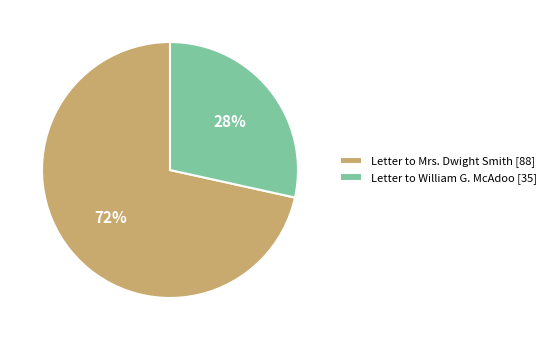

Rank the categories by value from lowest to highest.

Letter to William G. McAdoo [35], Letter to Mrs. Dwight Smith [88]